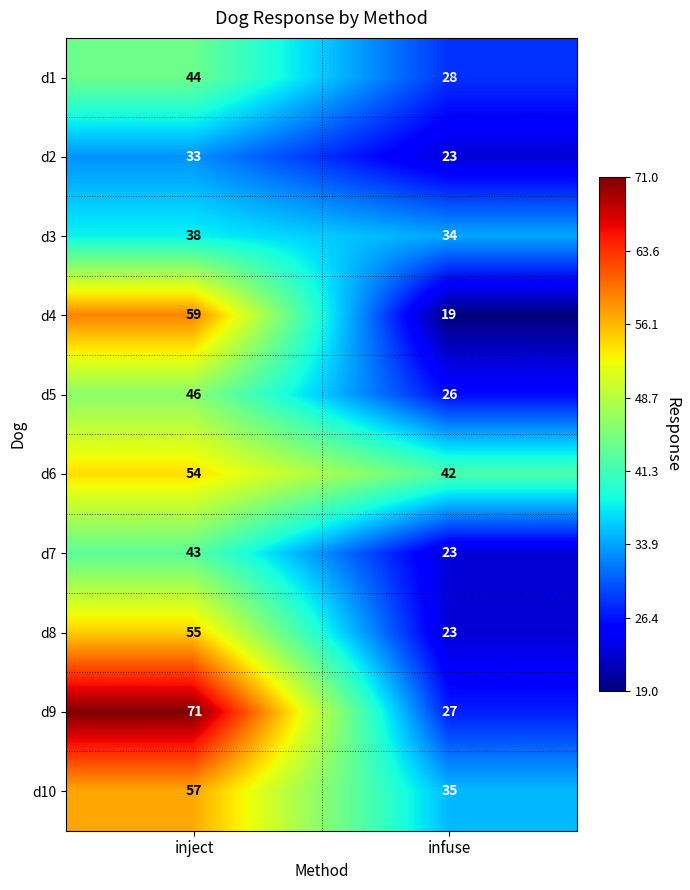

The d7 series shows 19 at inject. True or false?

False